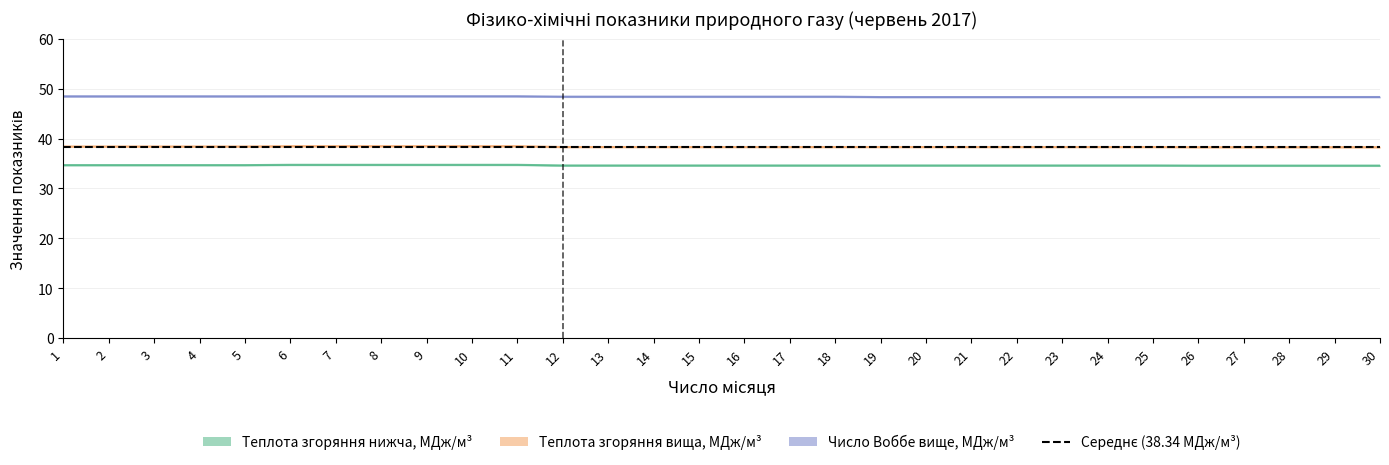

Between 24 and 27, which series saw the biggest shift?

Теплота згоряння нижча (ккал/м3)